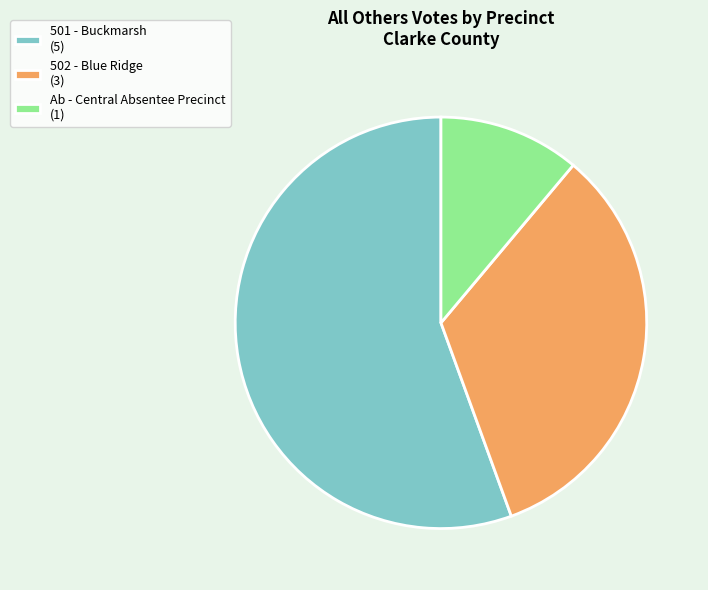

Does 501 - Buckmarsh represent more than half of the total?

Yes